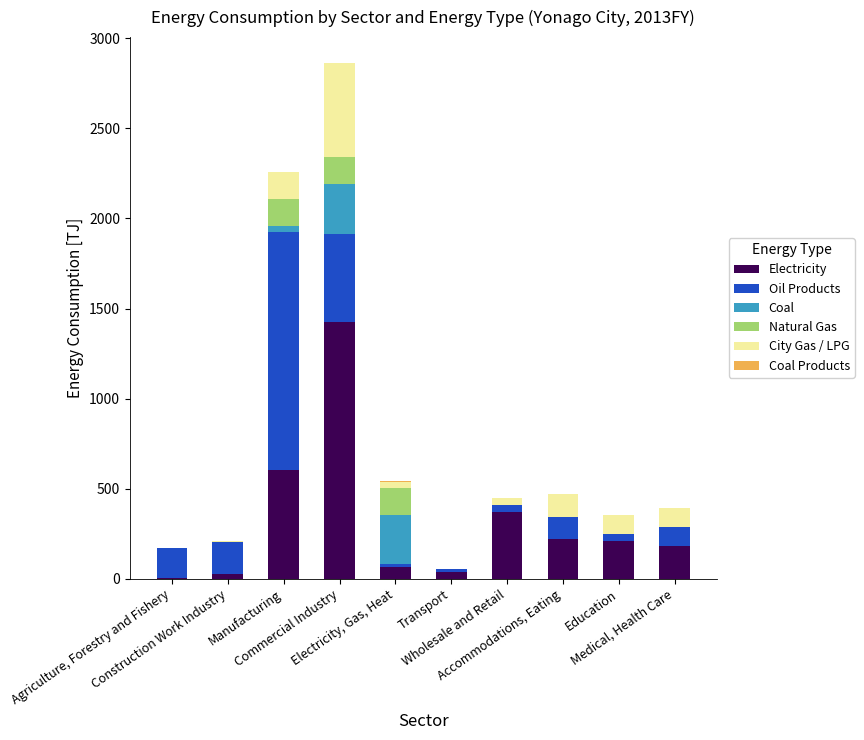

What is the maximum value for Electricity?

1427.6